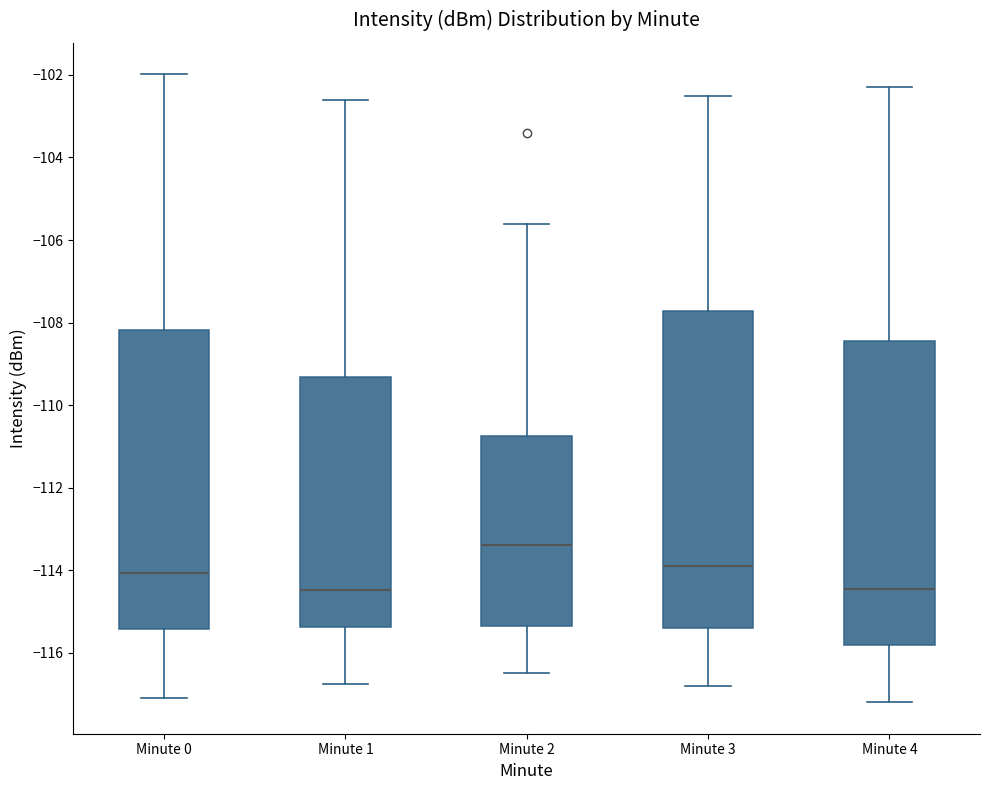

Reading left to right, transcribe this box plot: for each box, give where its median line is, the range the box spans, and where its two whiskers end, as read against the y-axis. The values are not printed on the chart, so give them approximately, as read against the axis.

Minute 0: median -114.0, box -115.4 to -108.2, whiskers -117.0 to -102.0
Minute 1: median -114.4, box -115.4 to -109.4, whiskers -116.8 to -102.6
Minute 2: median -113.4, box -115.4 to -110.8, whiskers -116.4 to -105.6
Minute 3: median -113.8, box -115.4 to -107.8, whiskers -116.8 to -102.4
Minute 4: median -114.4, box -115.8 to -108.4, whiskers -117.2 to -102.2